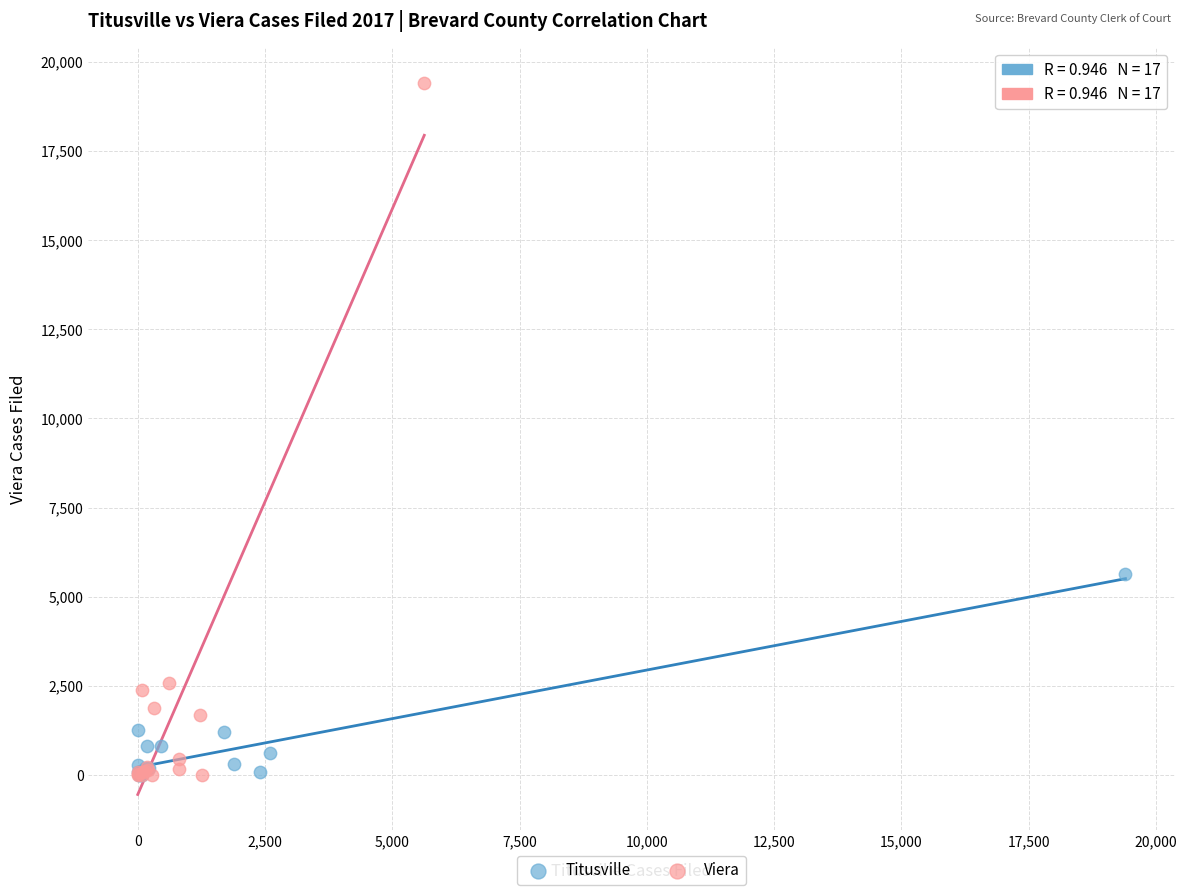

Which series contains the highest Y value?

Viera